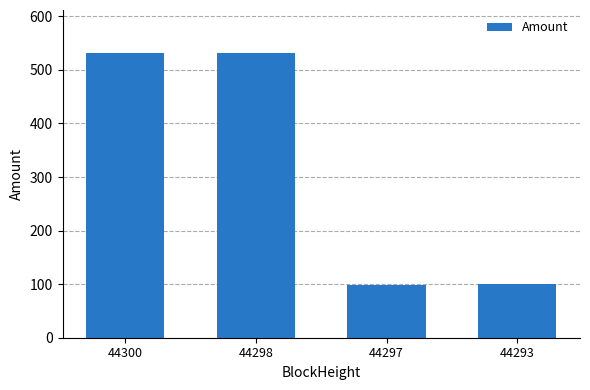

The chart shows a value of 904.0 at 44298. True or false?

False